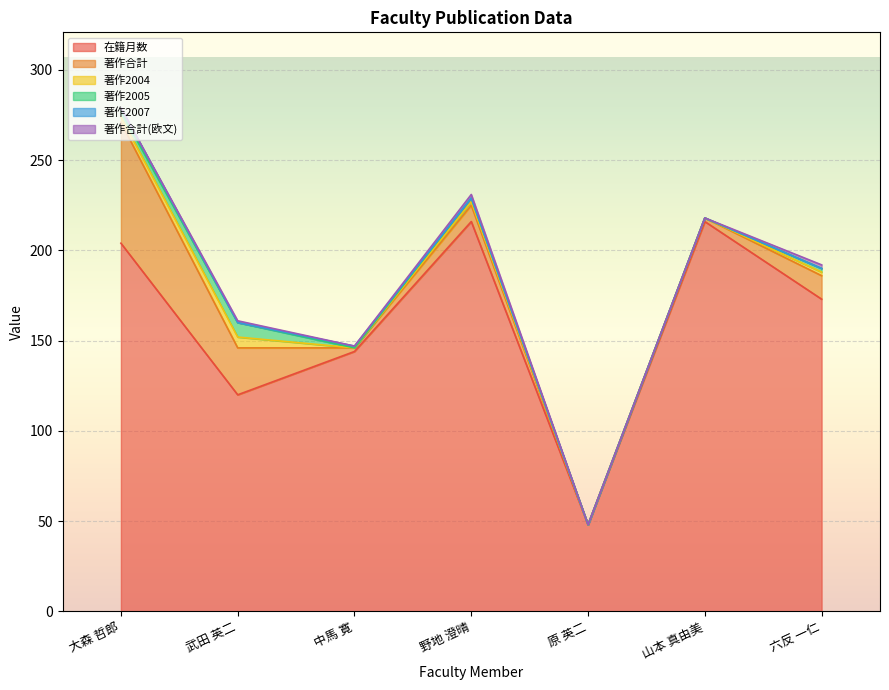

Rank the series by their maximum value, from lowest to highest.

著作2007, 著作合計(欧文), 著作2004, 著作2005, 著作合計, 在籍月数